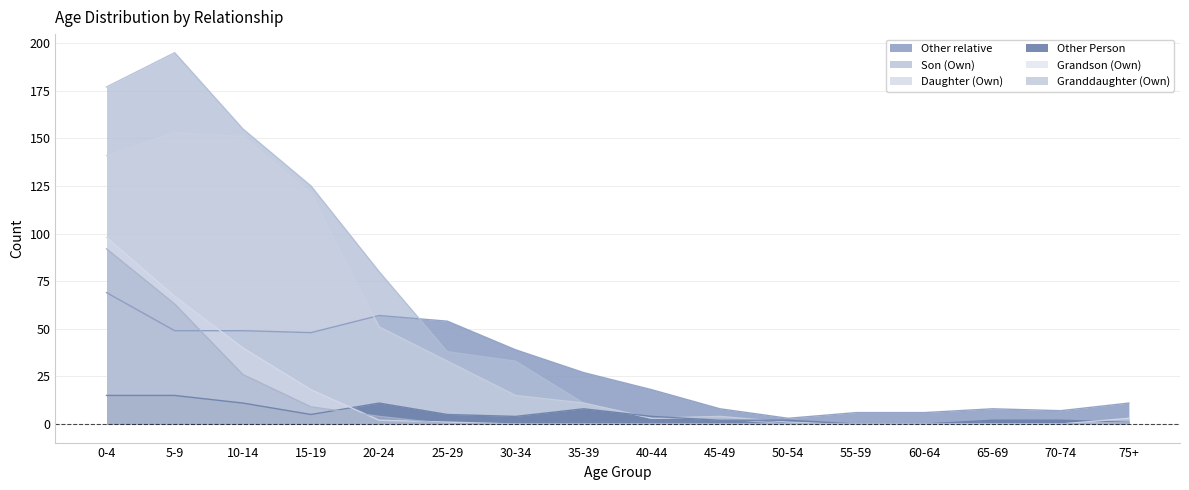

What is the difference between the maximum and minimum values in the Granddaughter (Own) series?

92